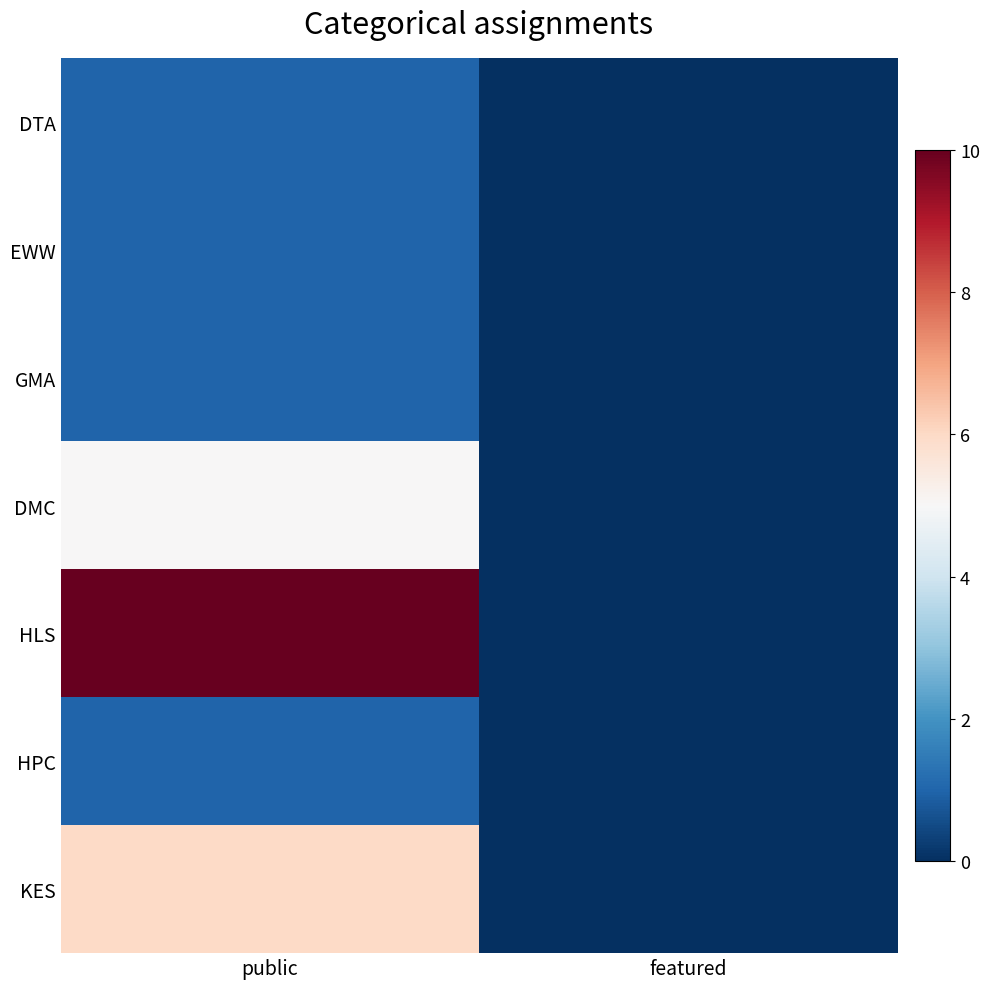

Which series has the largest total across all categories?

HLS